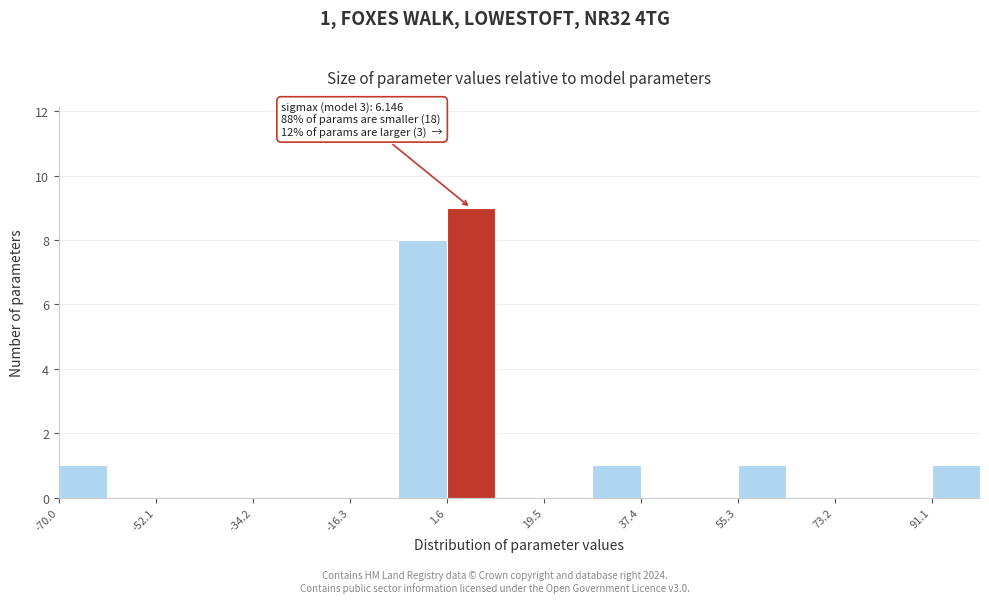

Which range on the x-axis has the tallest bar?

2 to 10